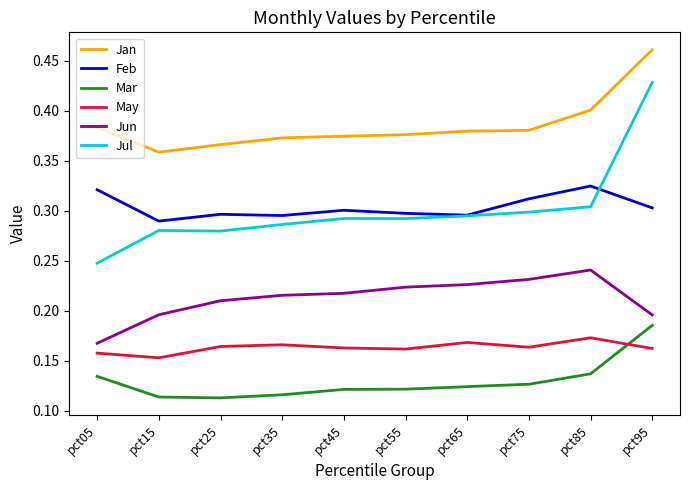

In Jul, how many points are higher than both neighbors (excluding endpoints)?

2